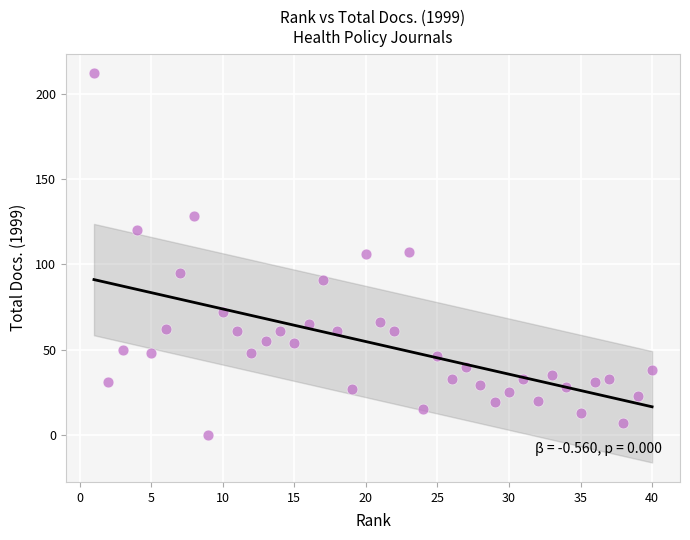

What is the range of Y values (max minus min)?

212